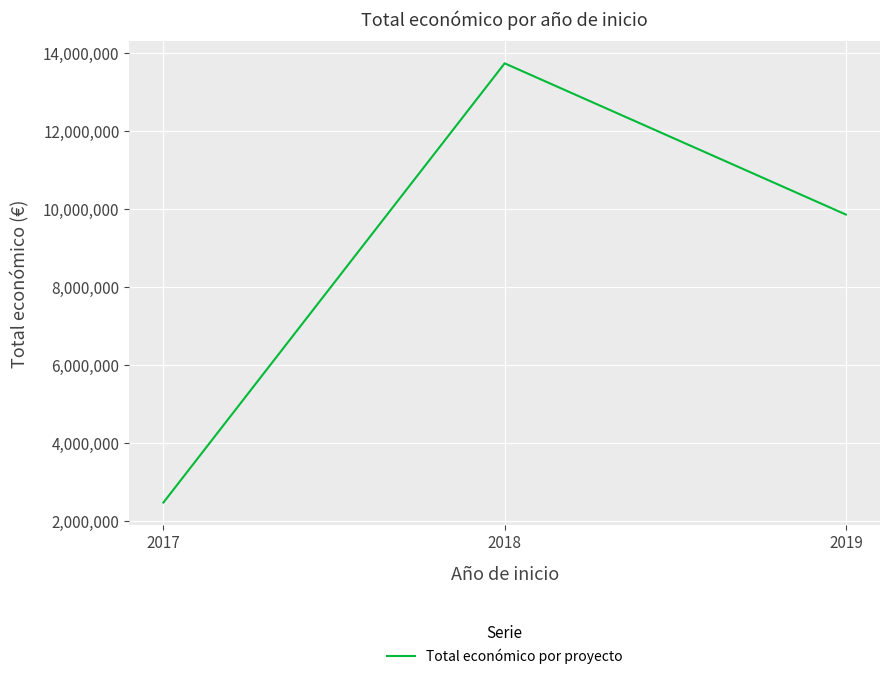

Between 2017 and 2019, which is larger?

2019